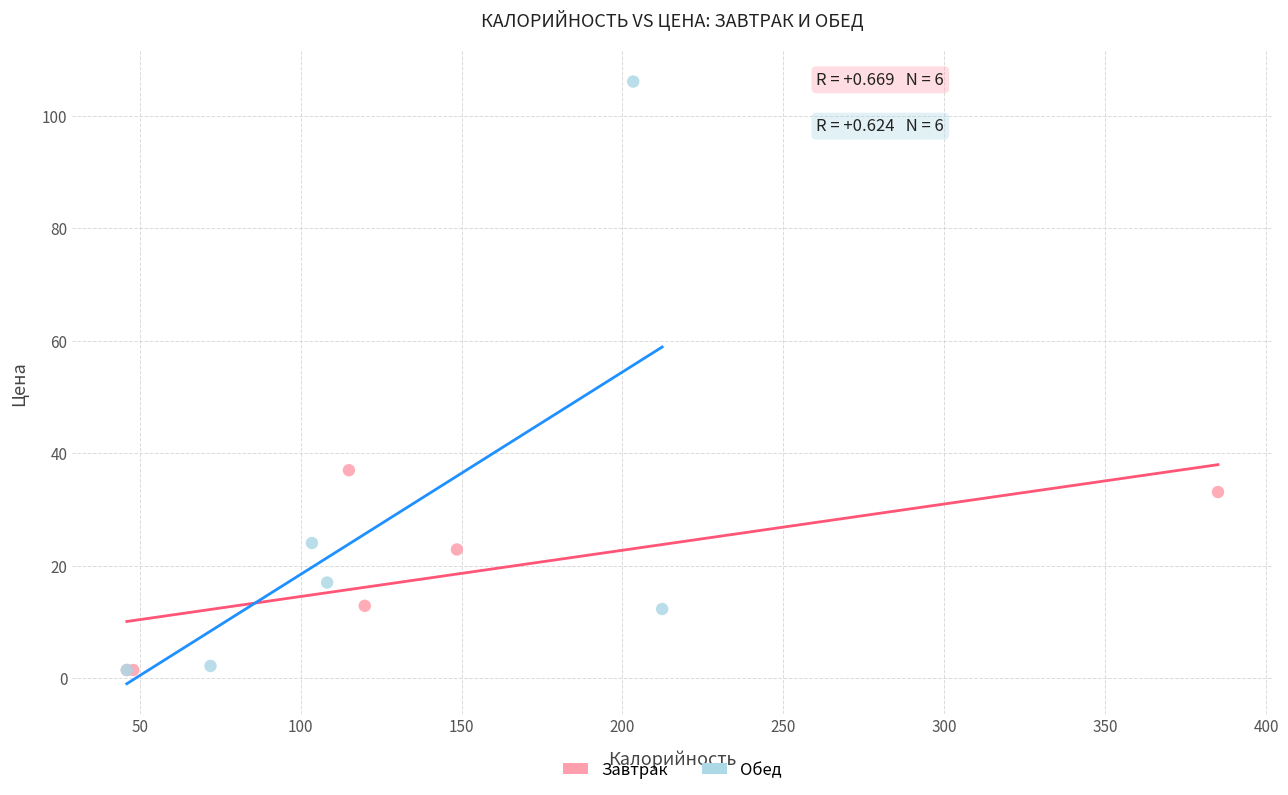

Which series contains the highest Y value?

Обед